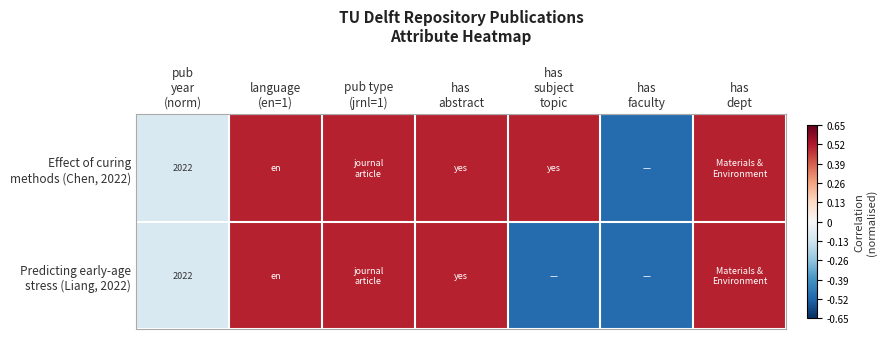

How many data points does each series have?

7